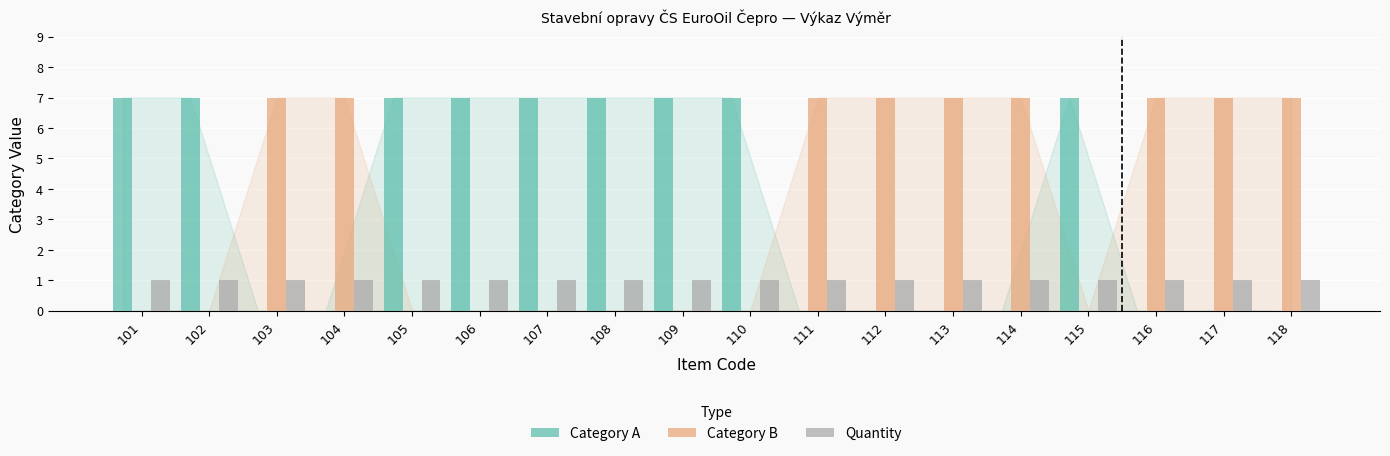

The Quantity series shows 1 at 110. True or false?

True